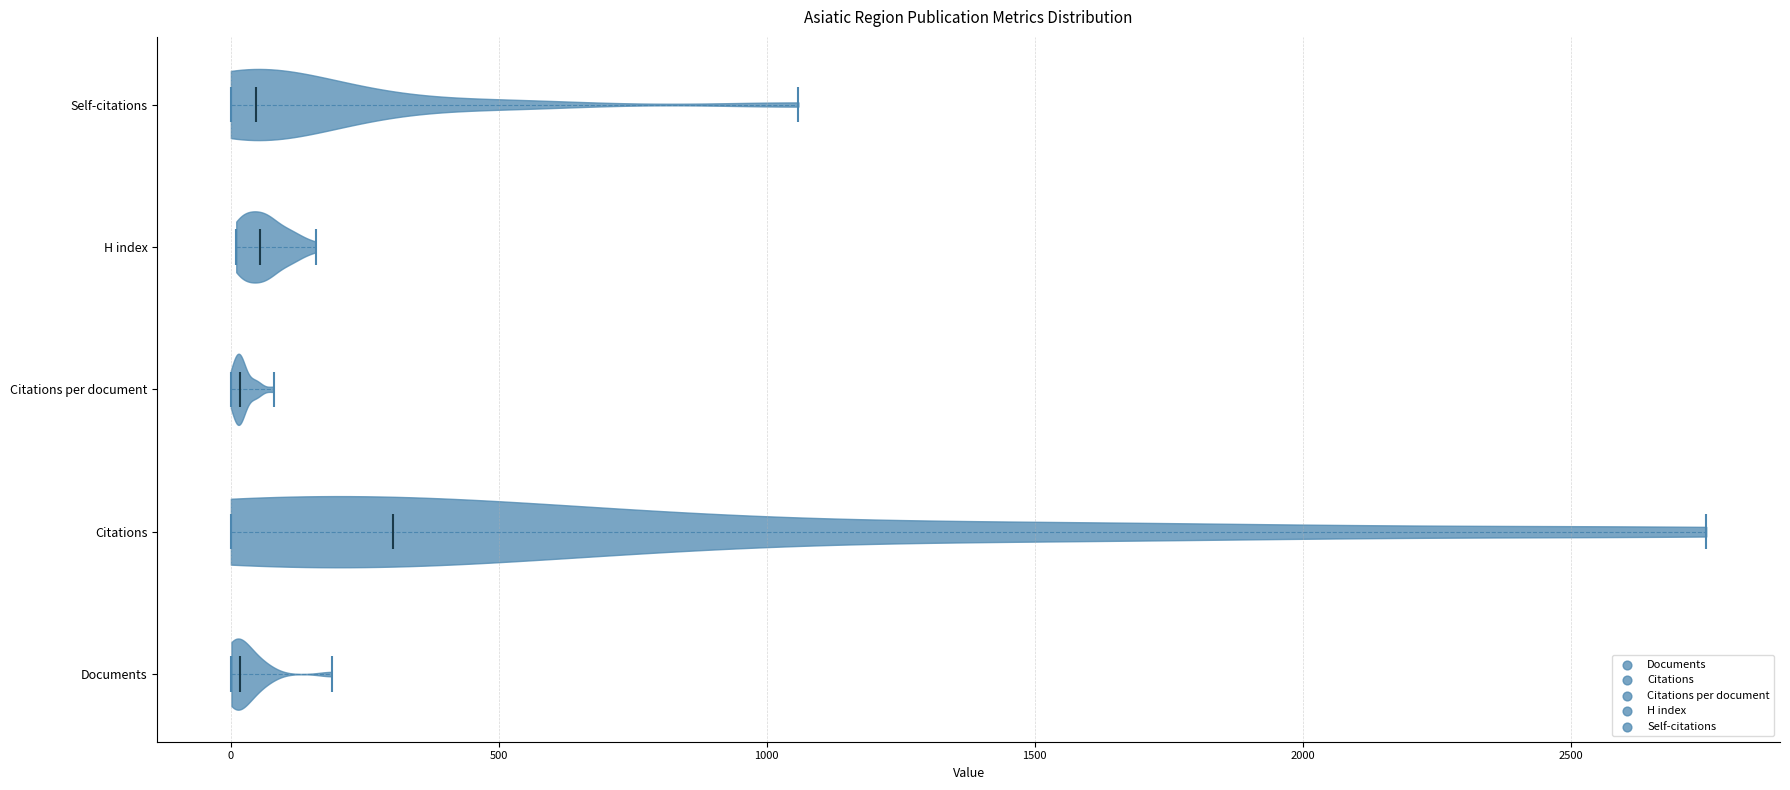

Which violin has the furthest to the right median line?

Citations